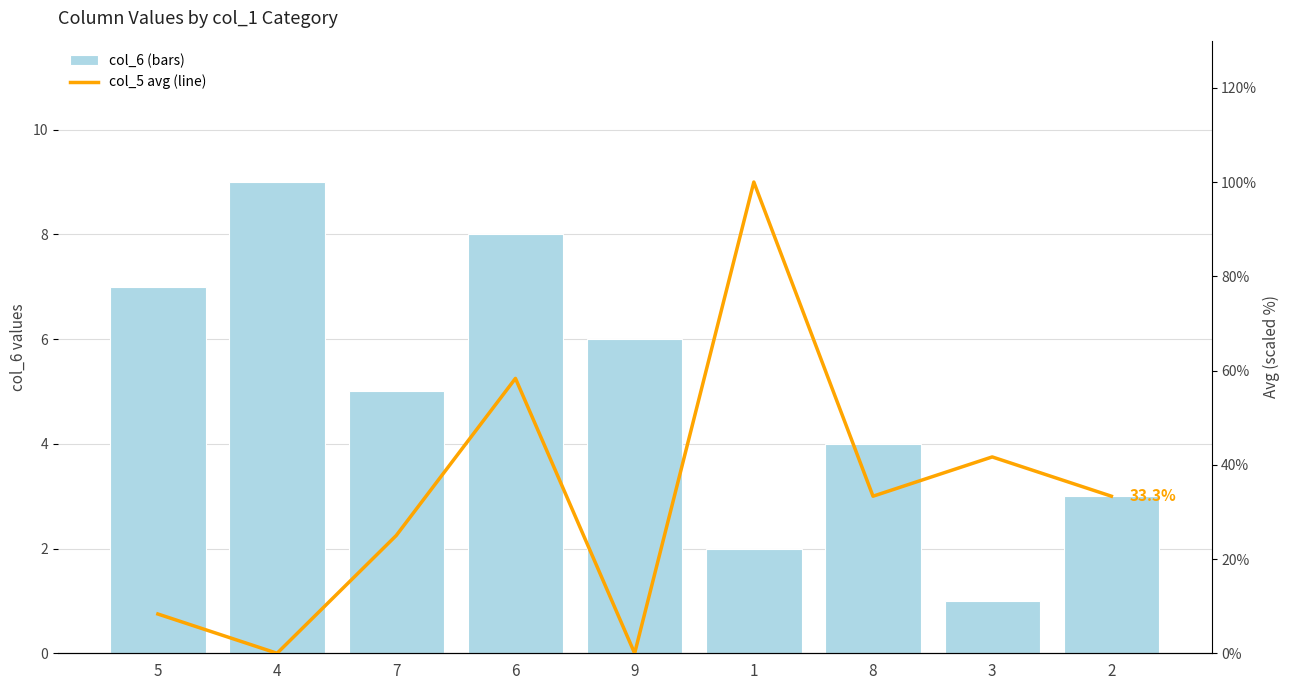

Which series has the widest spread of values?

col_5 avg (line)